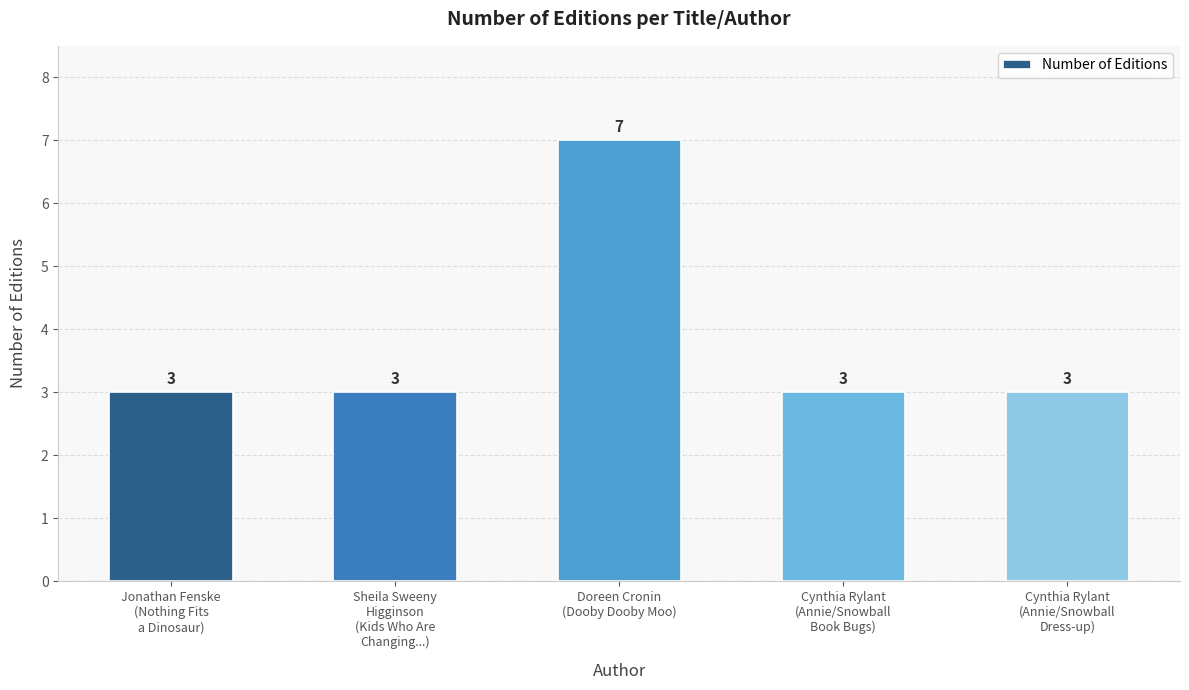

What is the ratio of the value at Doreen Cronin
(Dooby Dooby Moo) to the value at Sheila Sweeny
Higginson
(Kids Who Are
Changing...)?

2.3